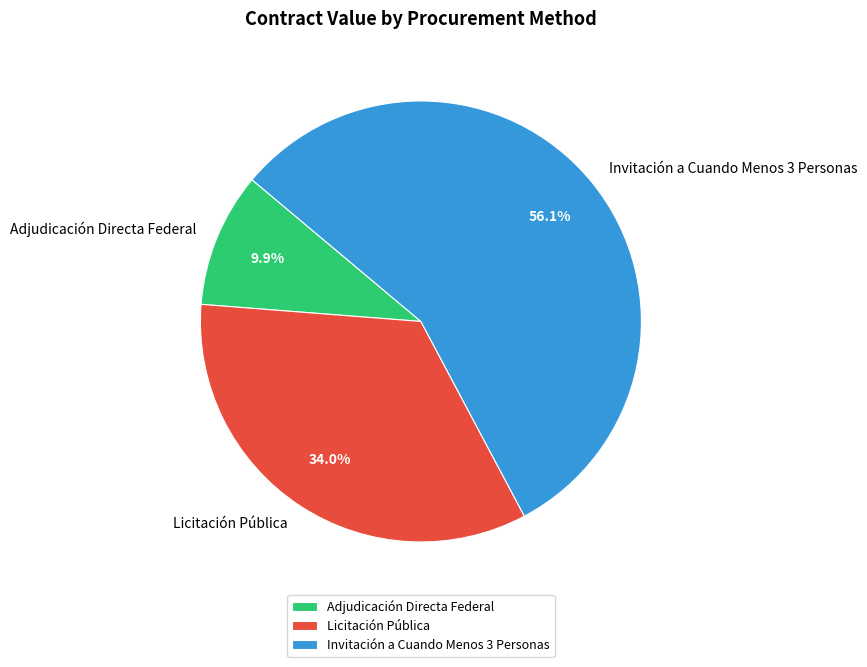

To the nearest percent, what is the difference between the largest and smallest slice percentages?

46%